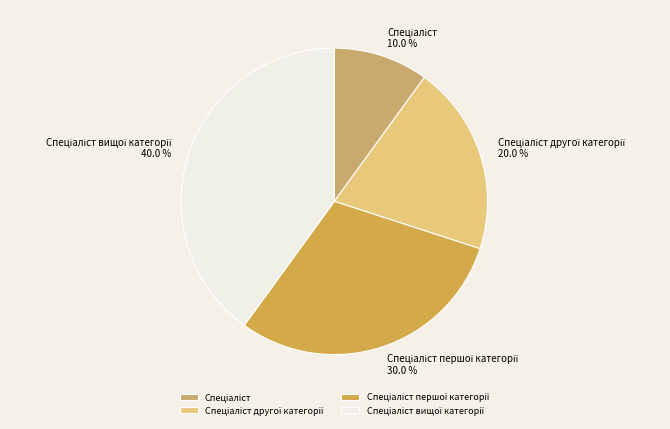

Is there a majority slice in this chart?

No